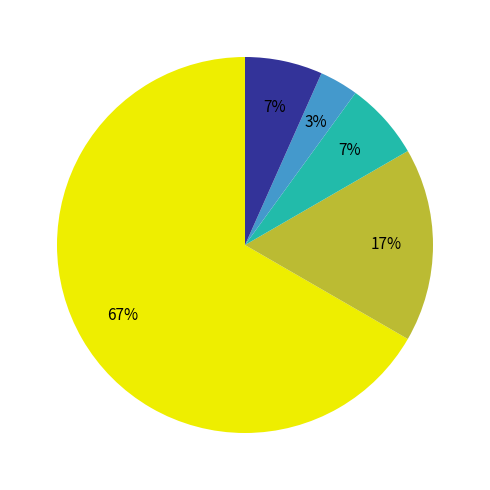

To the nearest percent, what is the difference between the largest and smallest slice percentages?

63%